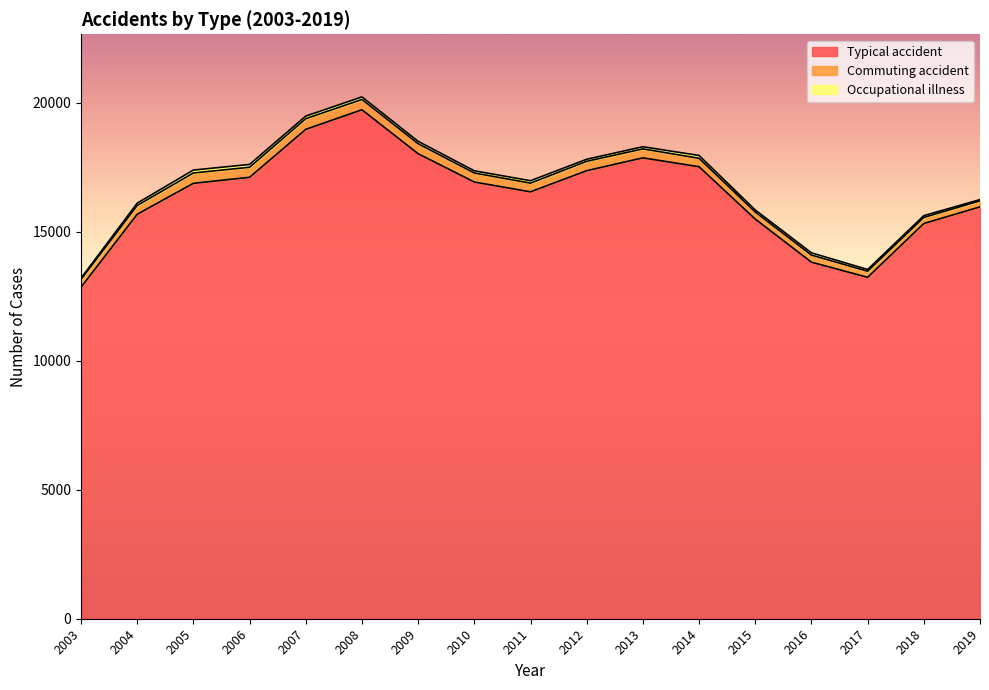

What is the difference between the Occupational illness values at 2017 and 2015?

11